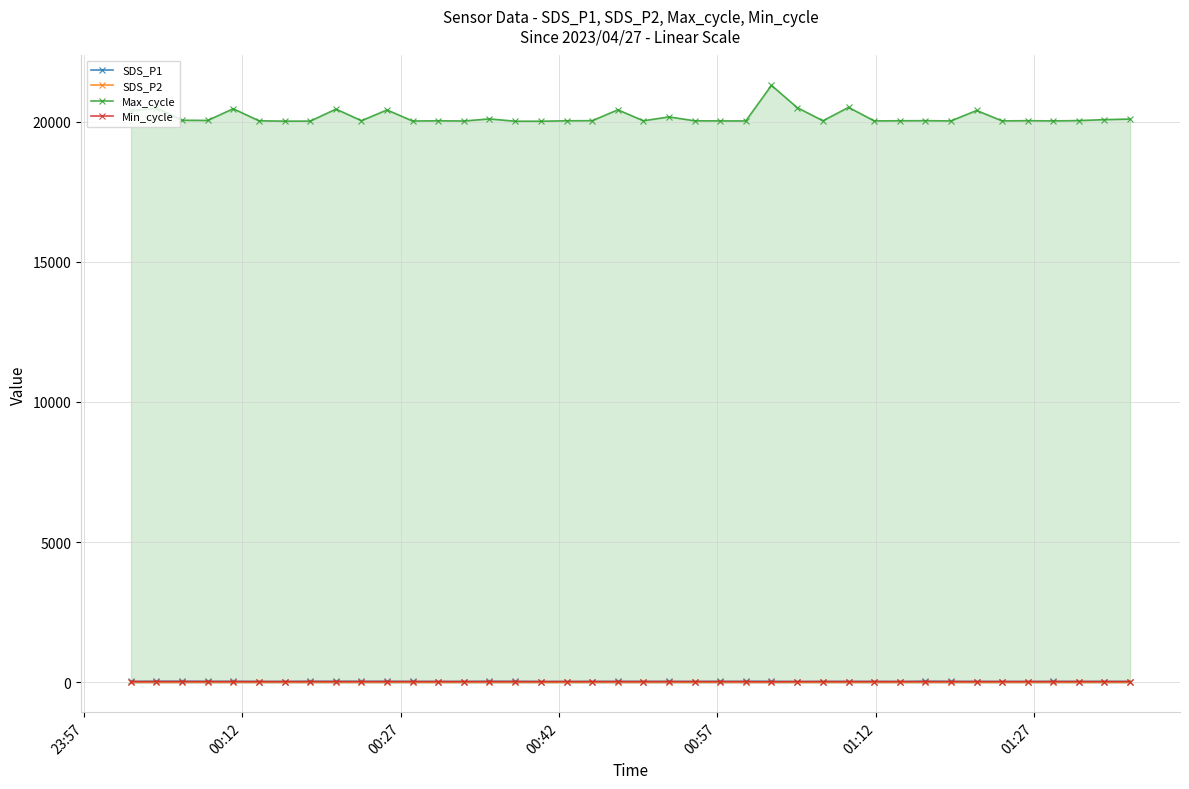

Reading left to right, extract all data points from this chart.

SDS_P1: 29.4	34.7	35.4	31.8	31.3	27.4	27.5	33.8	31.9	32.8	32.3	29.1	28.1	27.2	33.6	30.9	24.8	26.4	28.7	30.0	29.0	29.5	28.2	29.6	31.6	33.3	24.3	28.3	27.9	28.7	24.8	36.3	29.4	27.9	26.8	26.1	29.4	28.0	28.7	28.2
SDS_P2: 9.6	10.5	10.7	10.7	9.7	10.0	9.5	10.3	10.6	10.3	10.6	9.5	9.8	9.6	9.4	10.4	9.3	9.4	10.6	9.5	10.4	10.3	9.9	9.7	9.9	9.6	9.5	9.5	9.6	9.5	9.6	10.1	9.8	9.4	9.0	9.2	9.5	10.0	10.8	9.3
Max_cycle: 20377.0	20489.0	20048.0	20041.0	20459.0	20029.0	20016.0	20017.0	20445.0	20032.0	20416.0	20021.0	20029.0	20021.0	20096.0	20013.0	20013.0	20029.0	20033.0	20420.0	20029.0	20168.0	20028.0	20025.0	20023.0	21293.0	20495.0	20029.0	20507.0	20025.0	20029.0	20033.0	20024.0	20396.0	20025.0	20032.0	20025.0	20036.0	20070.0	20091.0
Min_cycle: 28.0	28.0	28.0	28.0	28.0	28.0	28.0	28.0	28.0	28.0	28.0	28.0	28.0	28.0	28.0	28.0	28.0	28.0	28.0	28.0	28.0	28.0	28.0	28.0	28.0	22.0	28.0	28.0	28.0	28.0	28.0	28.0	28.0	28.0	28.0	28.0	28.0	28.0	28.0	28.0